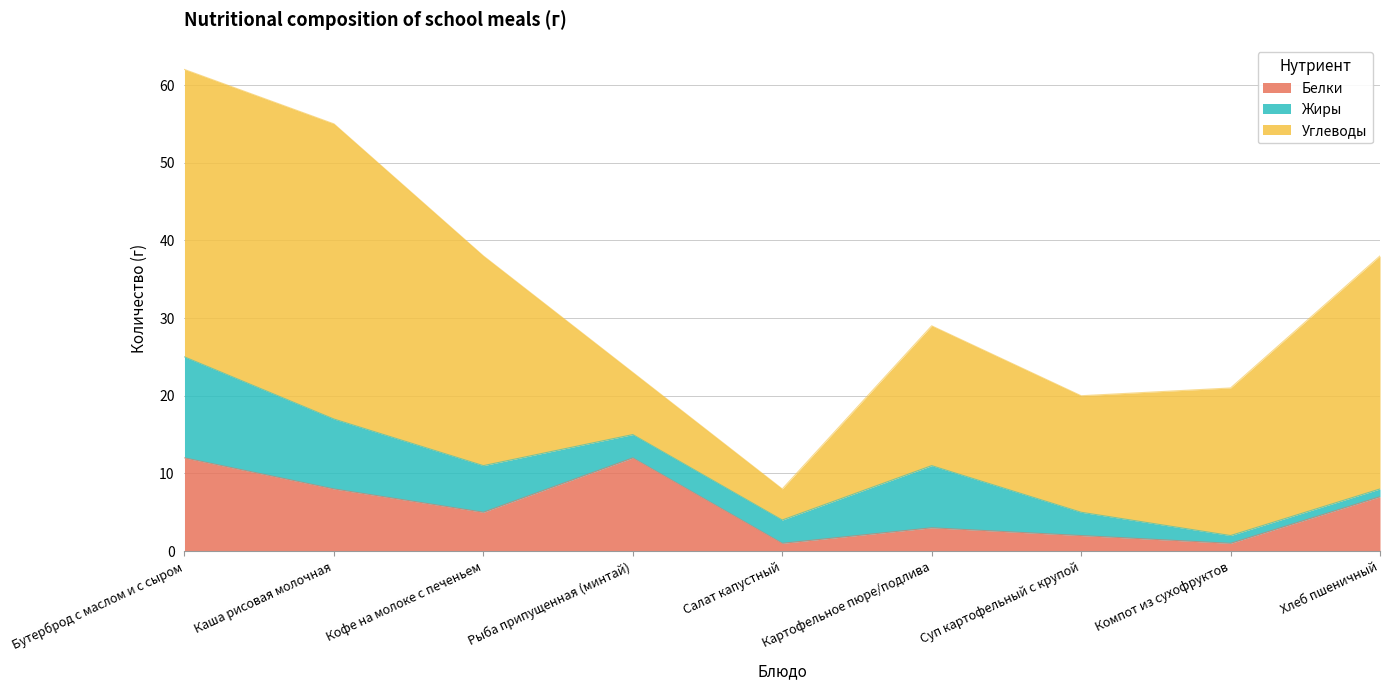

Between Кофе на молоке с печеньем and Суп картофельный с крупой, which is larger?

Кофе на молоке с печеньем